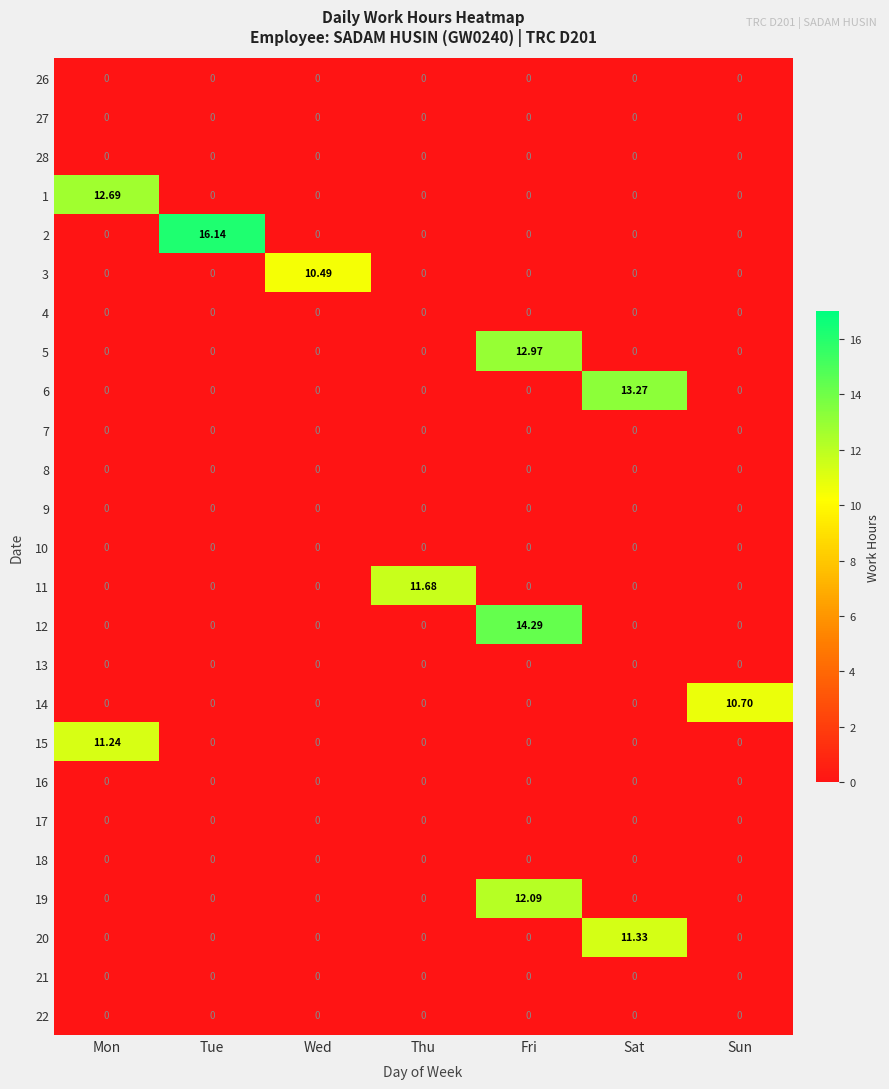

How many series are shown in this chart?

25